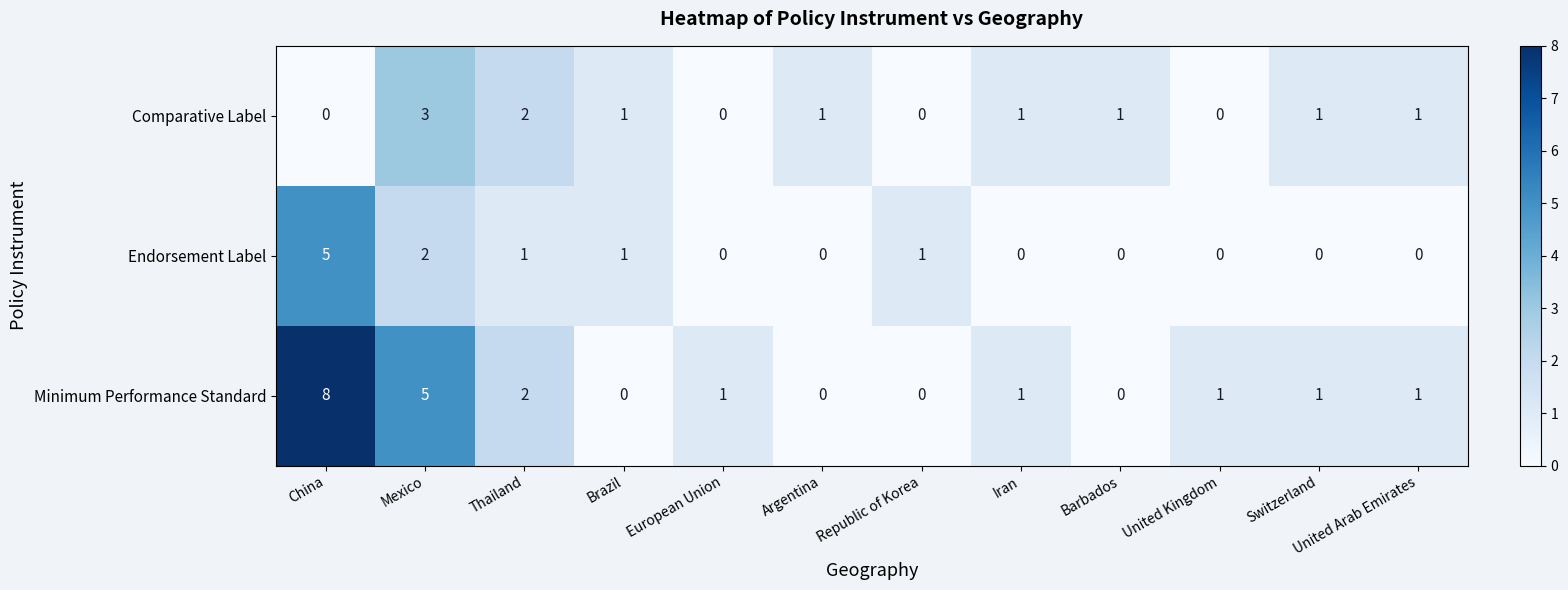

Where does the Minimum Performance Standard series first go above 1?

China